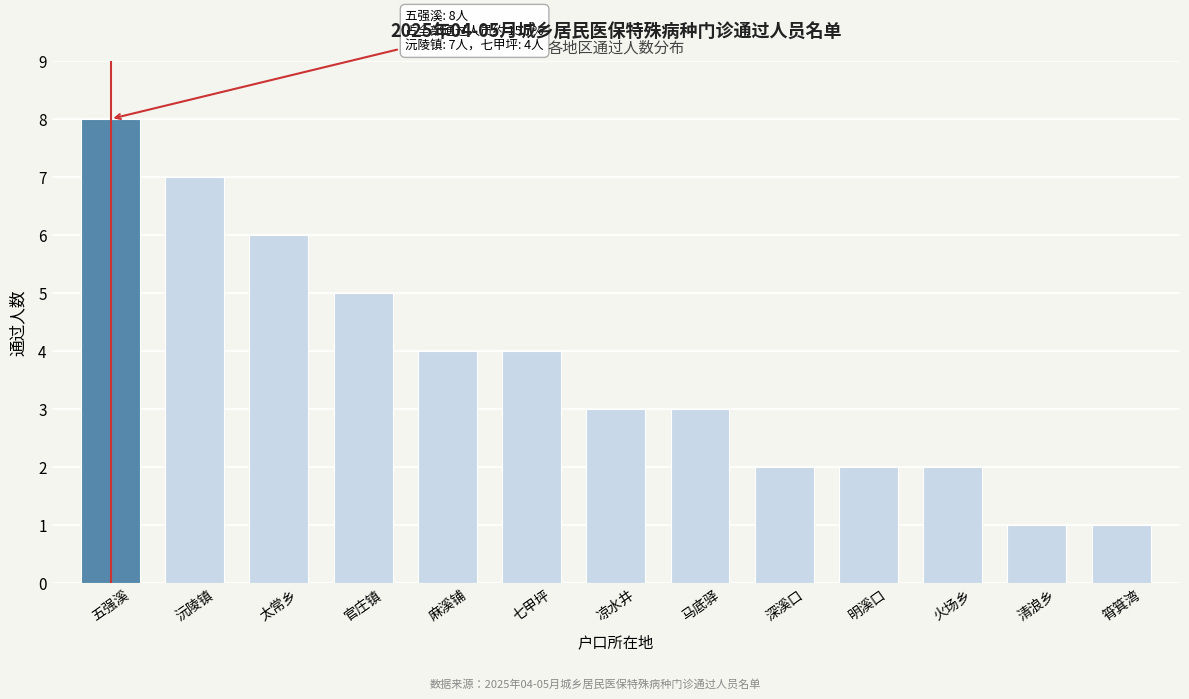

Reading left to right, what are all the values shown in this chart?

五强溪=8	沅陵镇=7	太常乡=6	官庄镇=5	麻溪铺=4	七甲坪=4	凉水井=3	马底驿=3	深溪口=2	明溪口=2	火场乡=2	清浪乡=1	筲箕湾=1